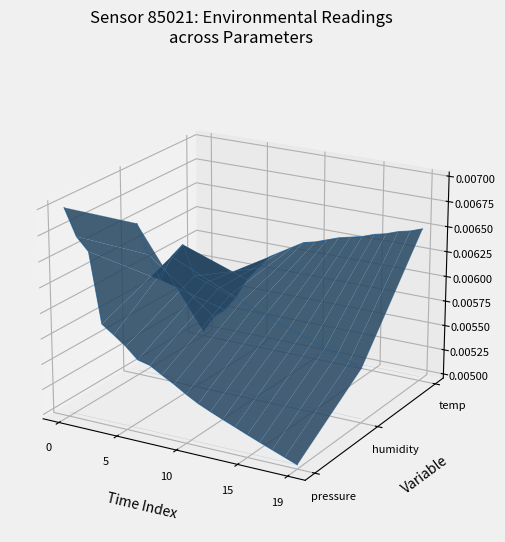

Does the chart display data point markers on the line(s)?

No